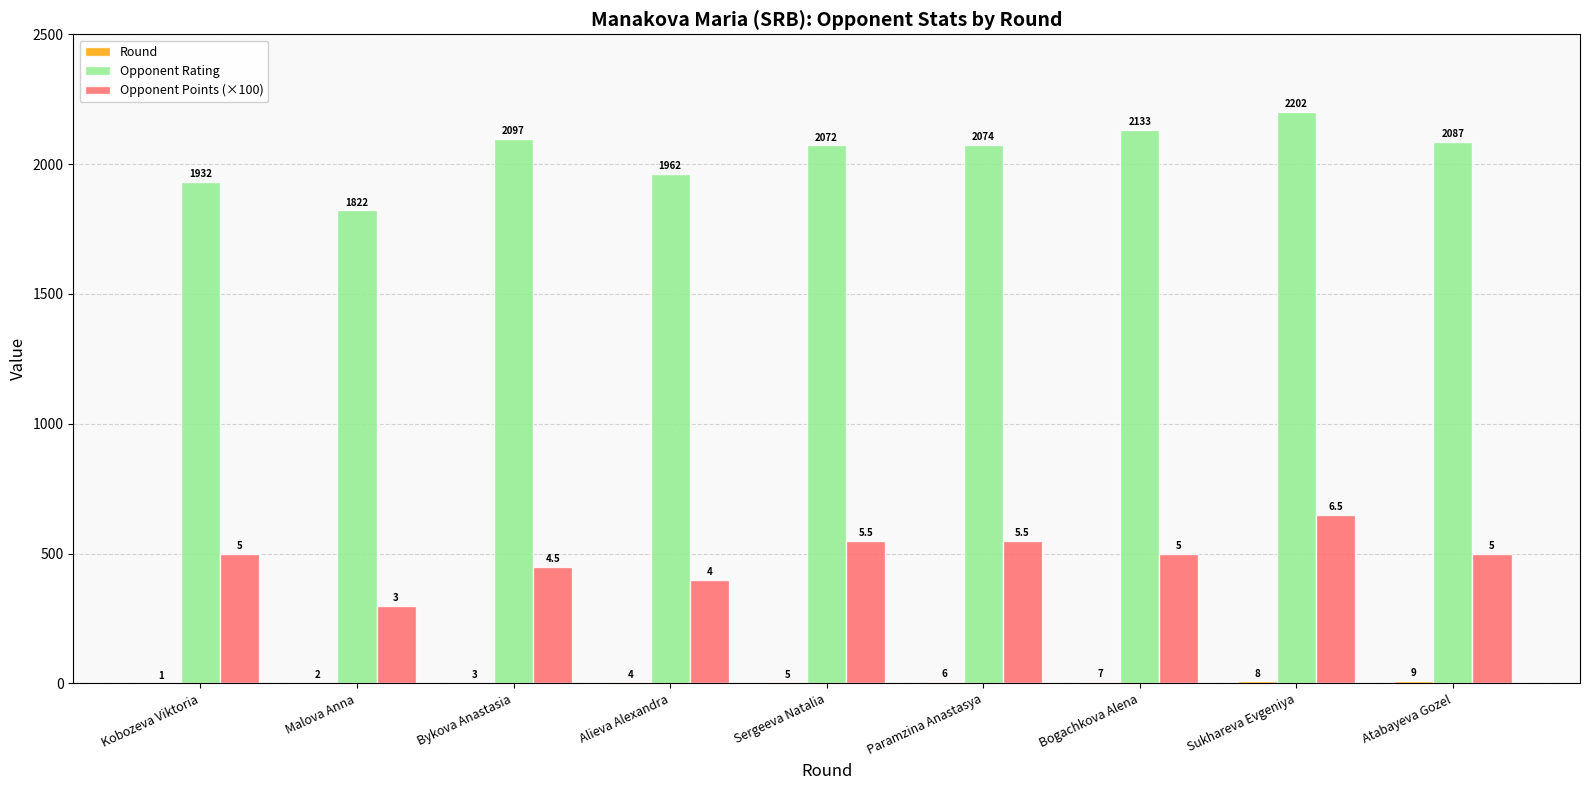

At which label does Opponent Points (×100) reach its peak?

Sukhareva Evgeniya